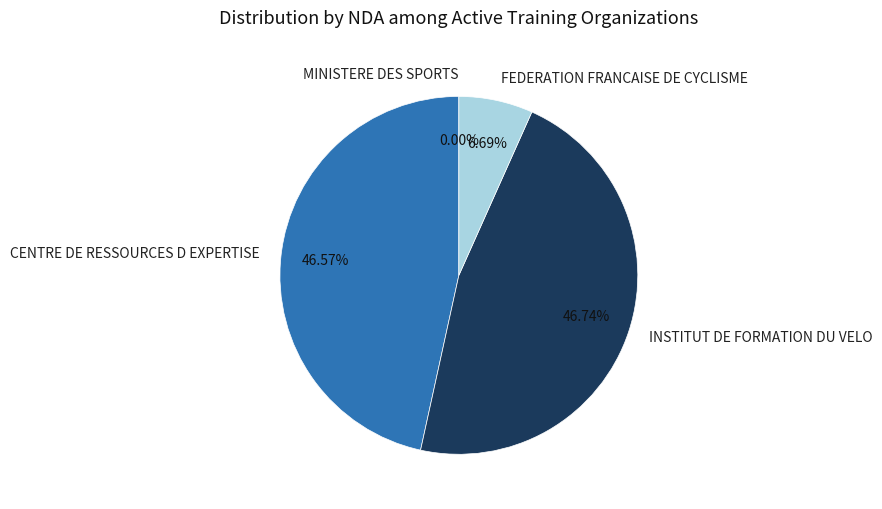

To the nearest percent, what is the average slice percentage?

25%